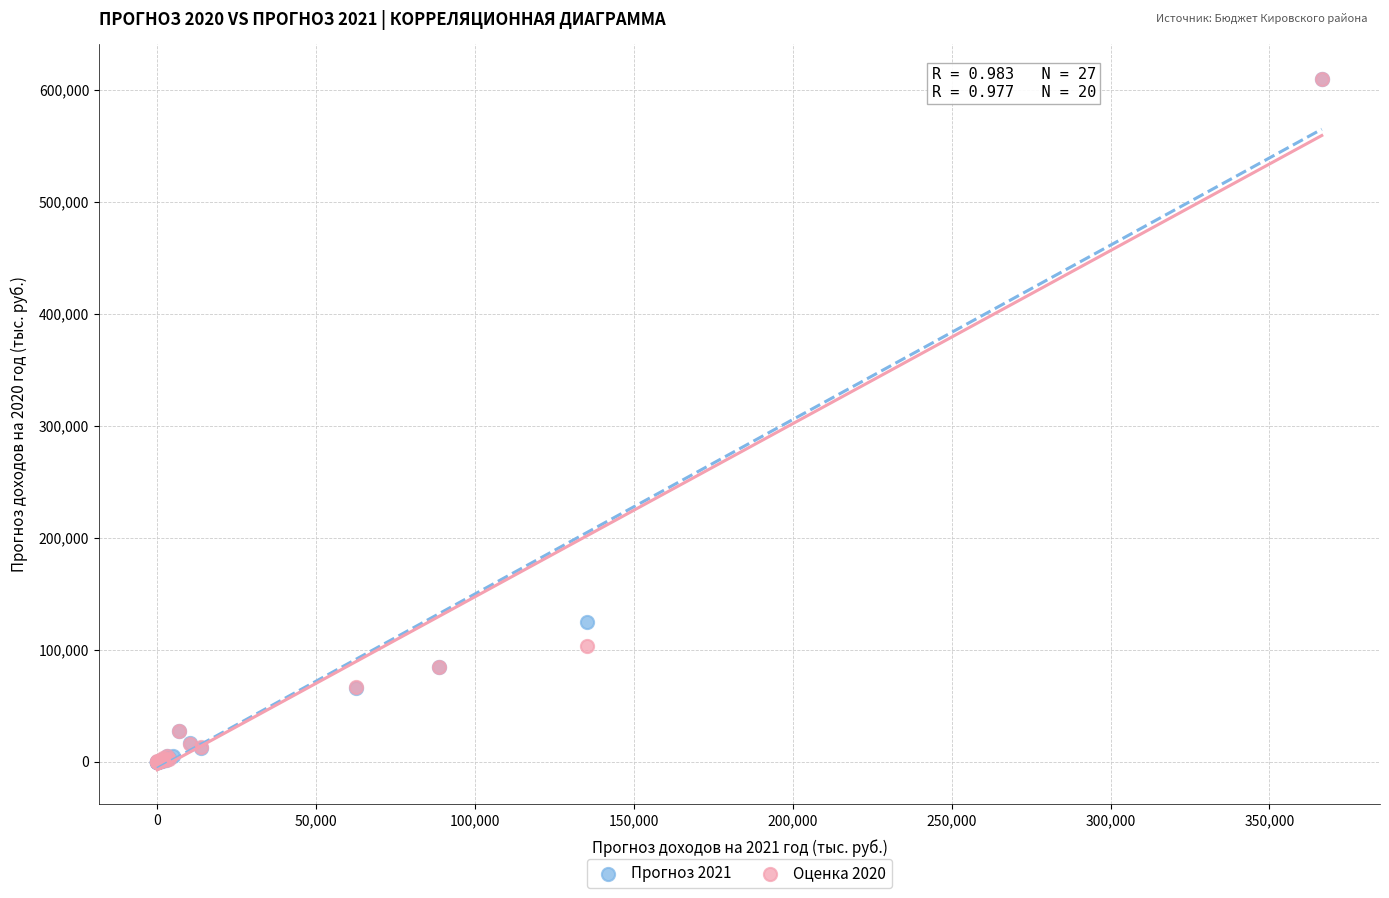

Which series has the widest spread of Y values?

Прогноз 2021